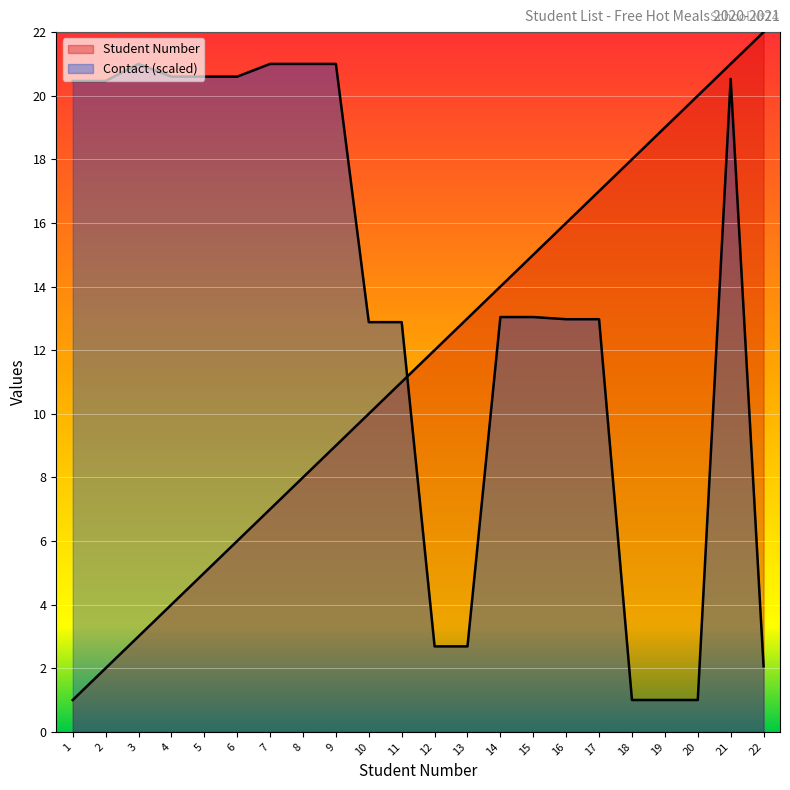

What are all the series names shown in the legend?

Student Number, Contact